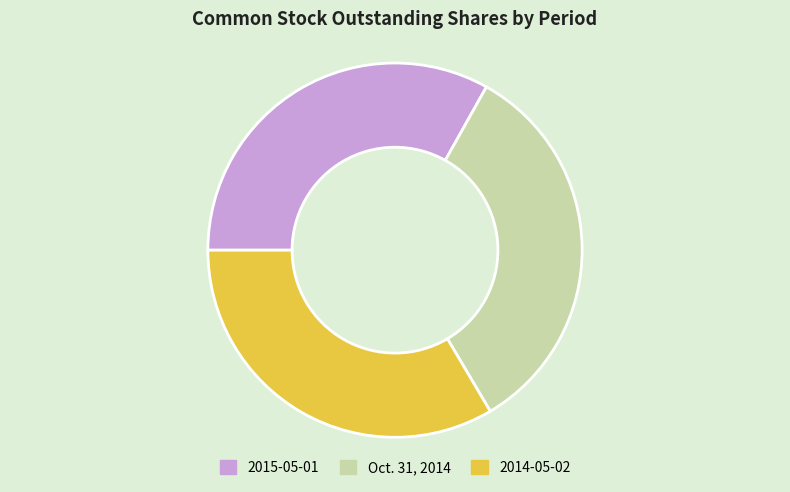

Count the number of slices in the pie.

3